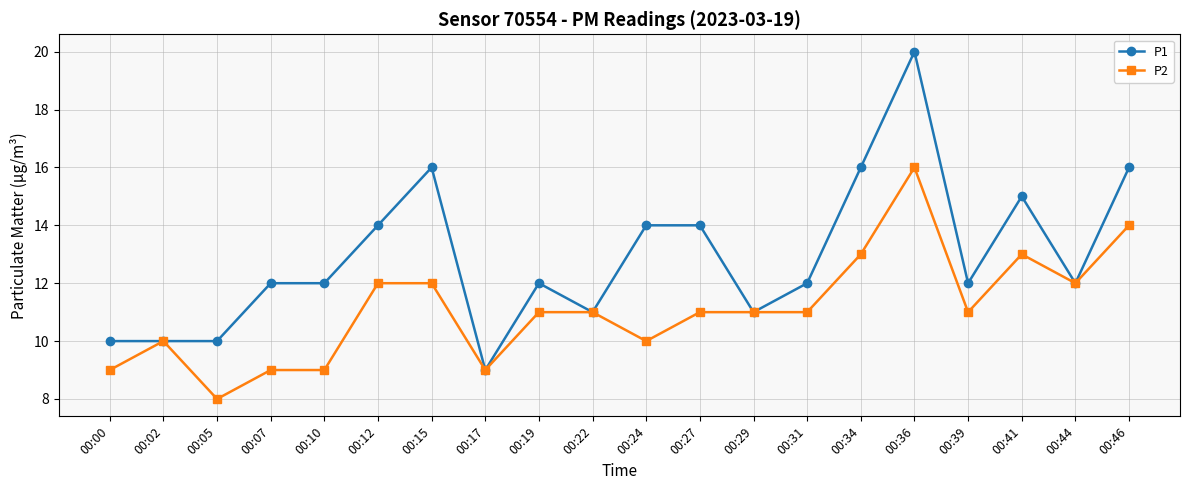

The P1 series shows 10 at 00:00. True or false?

True